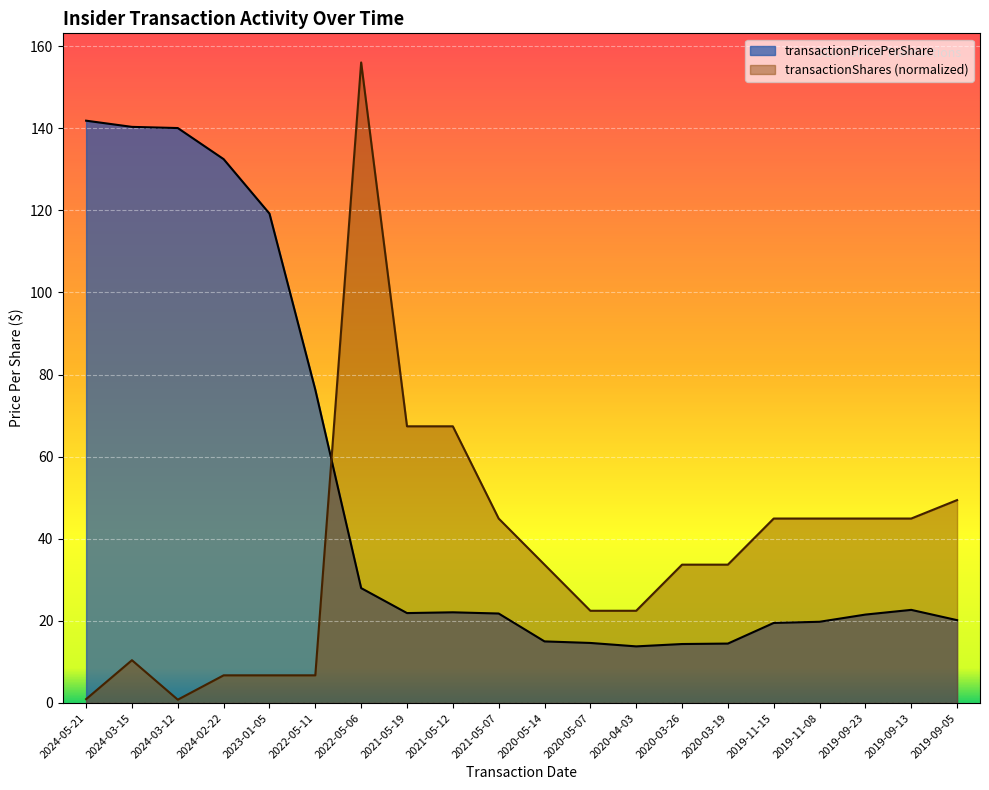

True or false: transactionShares has more than 2 points higher than both neighbors.

False